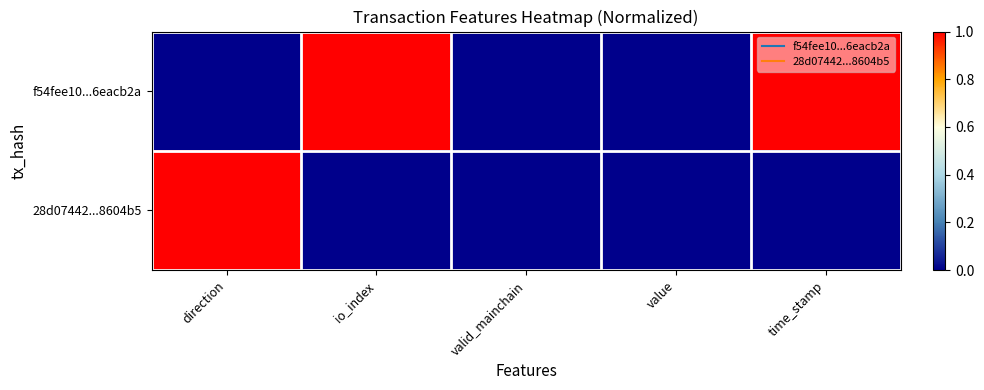

Rank the series at value from lowest to highest value.

f54fee10...6eacb2a, 28d07442...8604b5